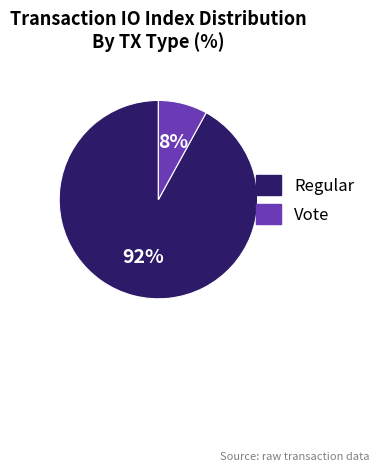

Which category has the biggest portion of the pie?

Regular